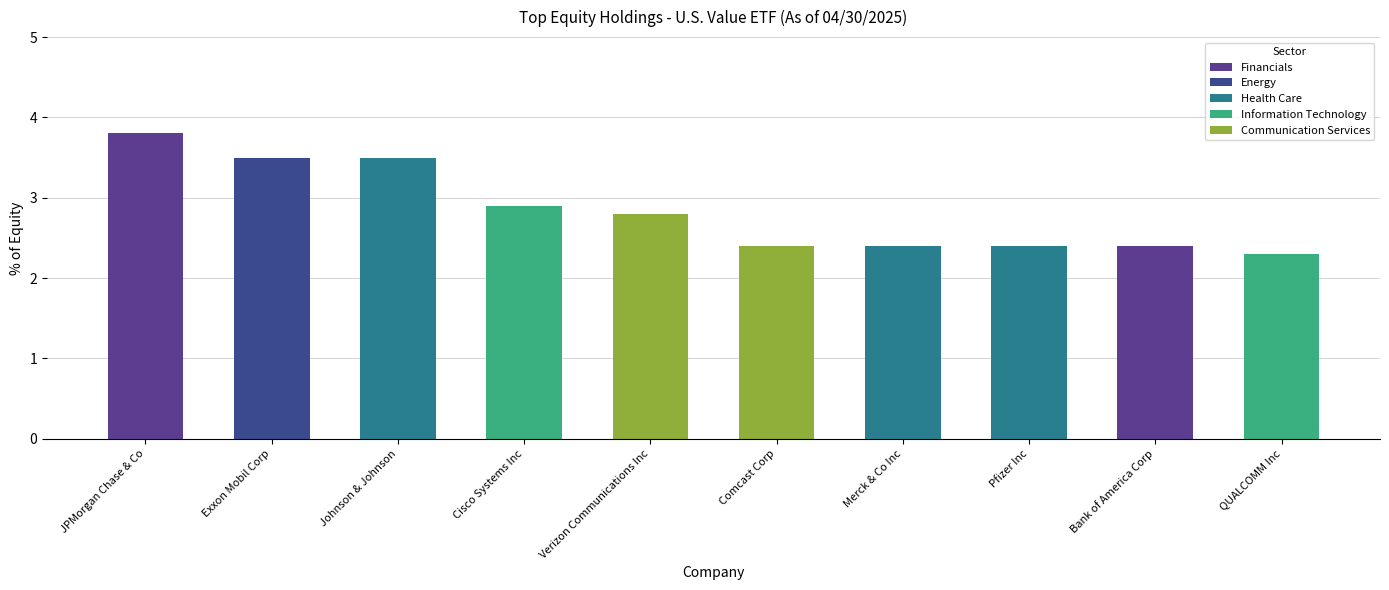

What is the difference between the second highest and minimum values?

1.2